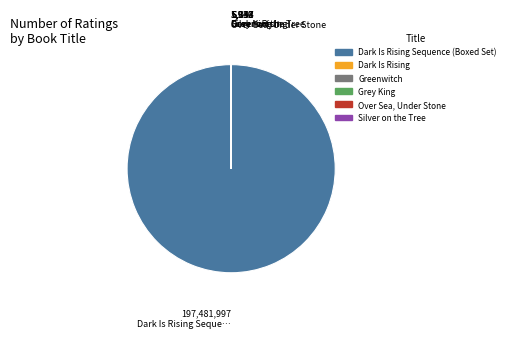

Is there a majority slice in this chart?

Yes